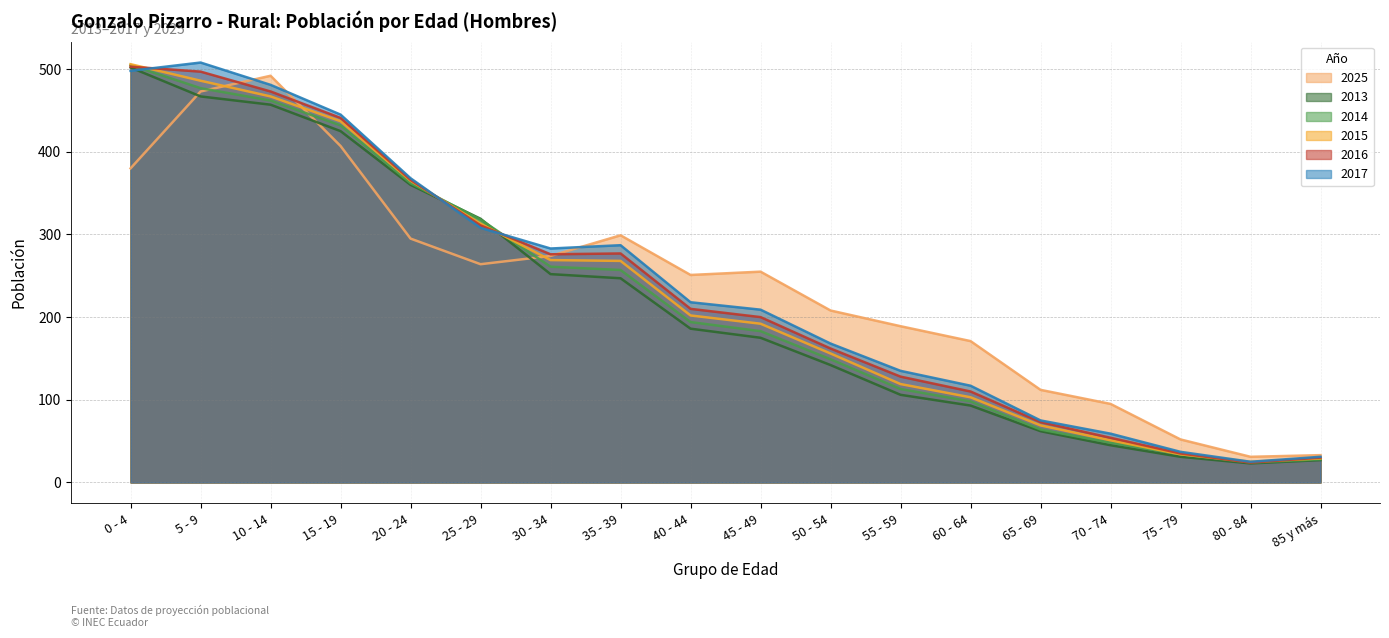

Reading left to right, transcribe all the data shown in this chart.

2025: 0 - 4=380	5 - 9=473	10 - 14=492	15 - 19=407	20 - 24=295	25 - 29=264	30 - 34=274	35 - 39=299	40 - 44=251	45 - 49=255	50 - 54=208	55 - 59=189	60 - 64=171	65 - 69=112	70 - 74=95	75 - 79=52	80 - 84=31	85 y más=33
2013: 0 - 4=502	5 - 9=467	10 - 14=457	15 - 19=425	20 - 24=360	25 - 29=319	30 - 34=252	35 - 39=247	40 - 44=186	45 - 49=175	50 - 54=142	55 - 59=106	60 - 64=93	65 - 69=62	70 - 74=45	75 - 79=31	80 - 84=23	85 y más=27
2014: 0 - 4=505	5 - 9=477	10 - 14=462	15 - 19=432	20 - 24=362	25 - 29=318	30 - 34=261	35 - 39=257	40 - 44=194	45 - 49=183	50 - 54=149	55 - 59=113	60 - 64=98	65 - 69=64	70 - 74=48	75 - 79=34	80 - 84=24	85 y más=28
2015: 0 - 4=506	5 - 9=486	10 - 14=467	15 - 19=437	20 - 24=365	25 - 29=313	30 - 34=269	35 - 39=268	40 - 44=202	45 - 49=192	50 - 54=156	55 - 59=119	60 - 64=103	65 - 69=69	70 - 74=51	75 - 79=34	80 - 84=25	85 y más=29
2016: 0 - 4=503	5 - 9=497	10 - 14=473	15 - 19=441	20 - 24=366	25 - 29=311	30 - 34=276	35 - 39=277	40 - 44=210	45 - 49=200	50 - 54=162	55 - 59=128	60 - 64=110	65 - 69=73	70 - 74=54	75 - 79=35	80 - 84=24	85 y más=30
2017: 0 - 4=498	5 - 9=508	10 - 14=481	15 - 19=445	20 - 24=368	25 - 29=308	30 - 34=283	35 - 39=287	40 - 44=218	45 - 49=209	50 - 54=168	55 - 59=135	60 - 64=117	65 - 69=75	70 - 74=59	75 - 79=37	80 - 84=25	85 y más=31